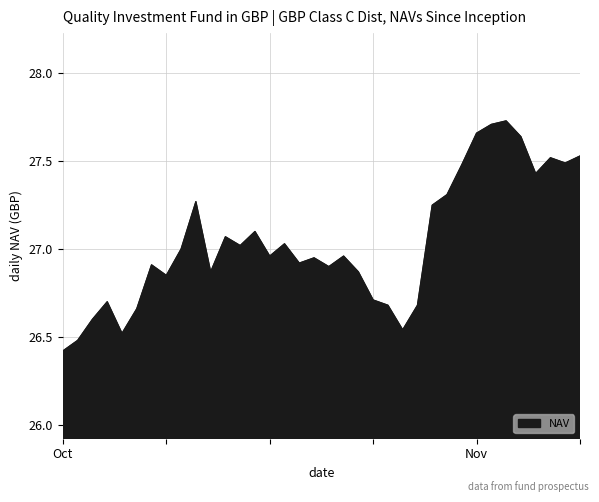

What is the minimum value shown in the chart?

26.4